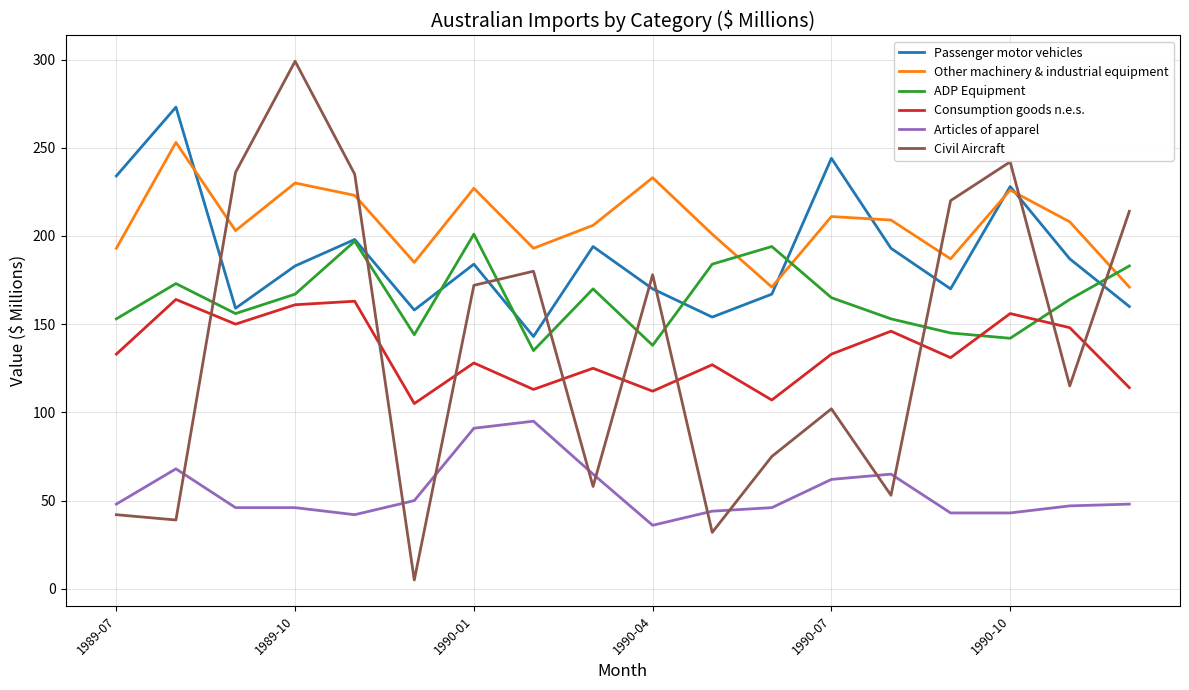

Which series has the largest total across all categories?

Other machinery & industrial equipment